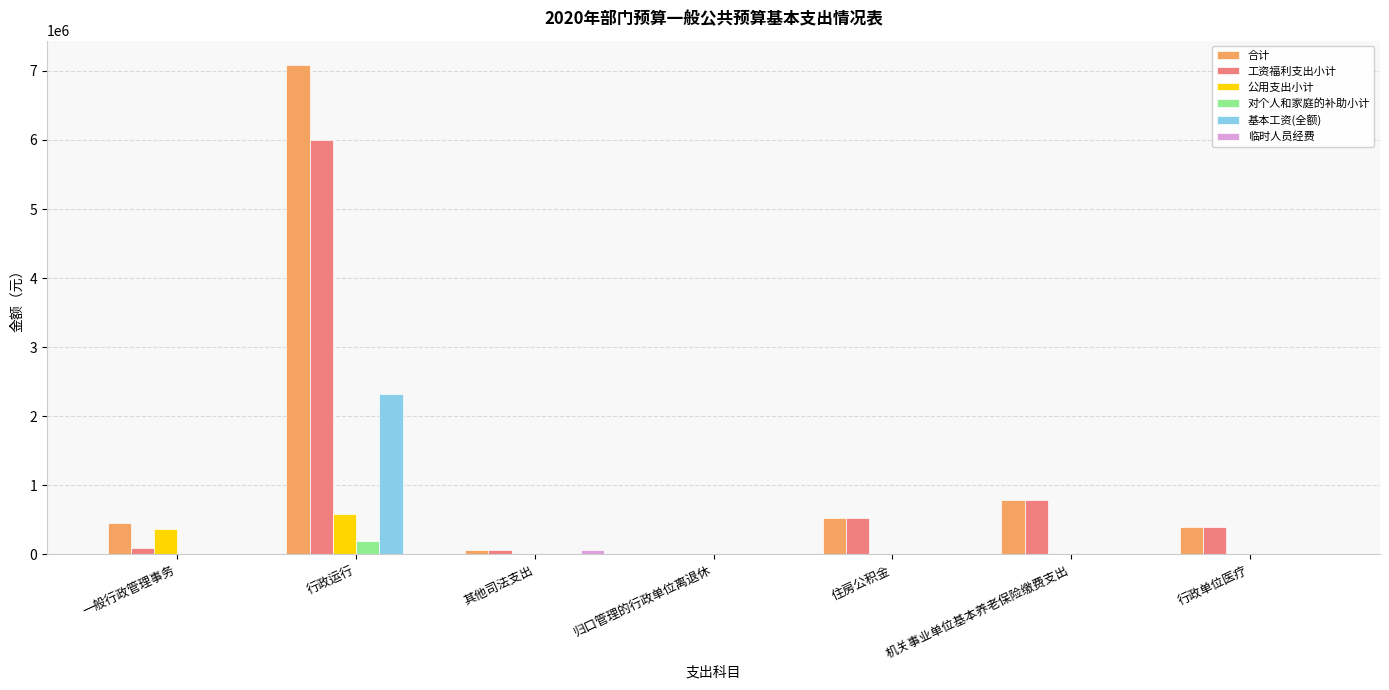

At which category is the sum across all series the highest?

行政运行